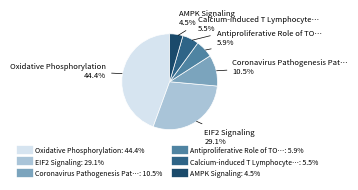

Does any single category account for the majority?

No